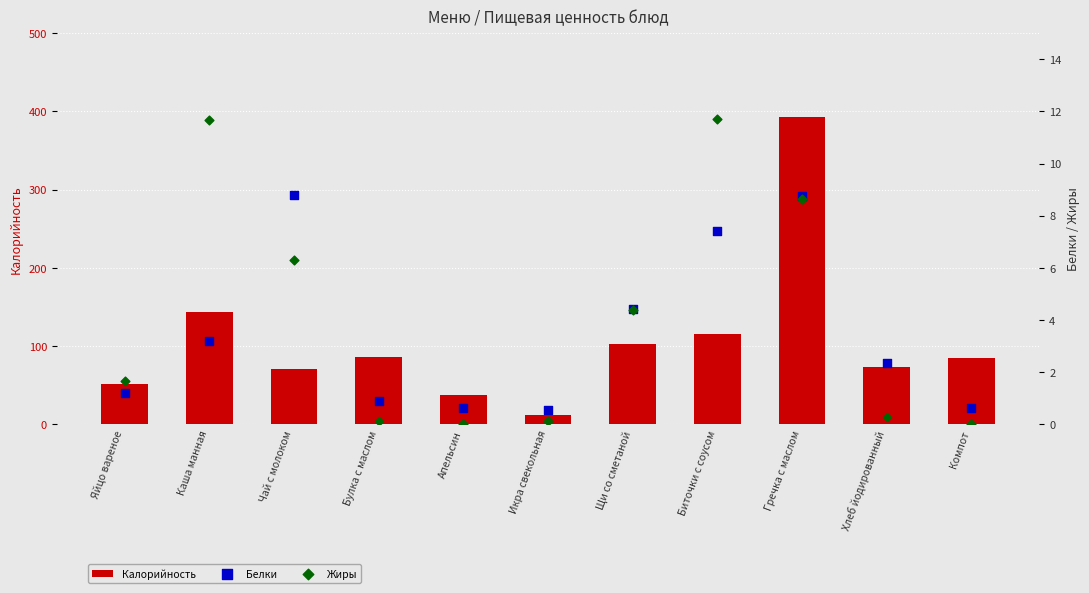

Which series reaches the maximum Y coordinate?

Калорийность